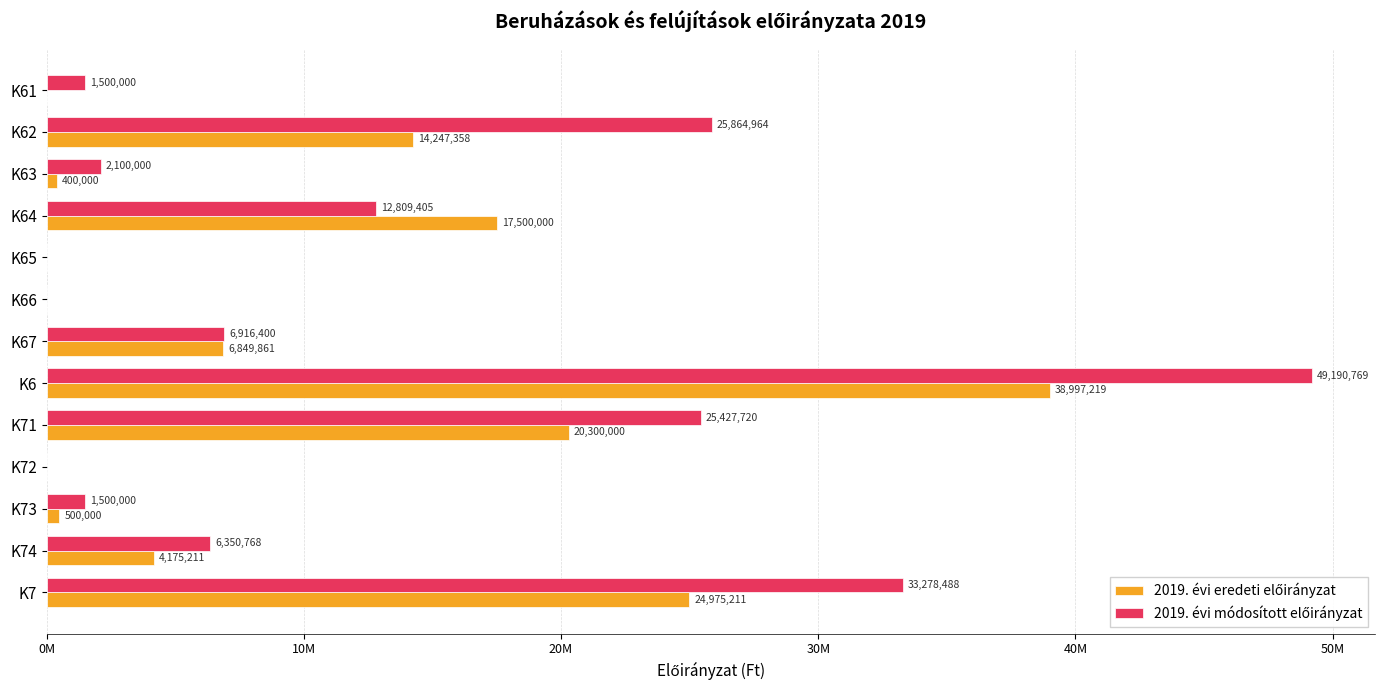

What are all the series names shown in the legend?

2019. évi eredeti előirányzat, 2019. évi módosított előirányzat